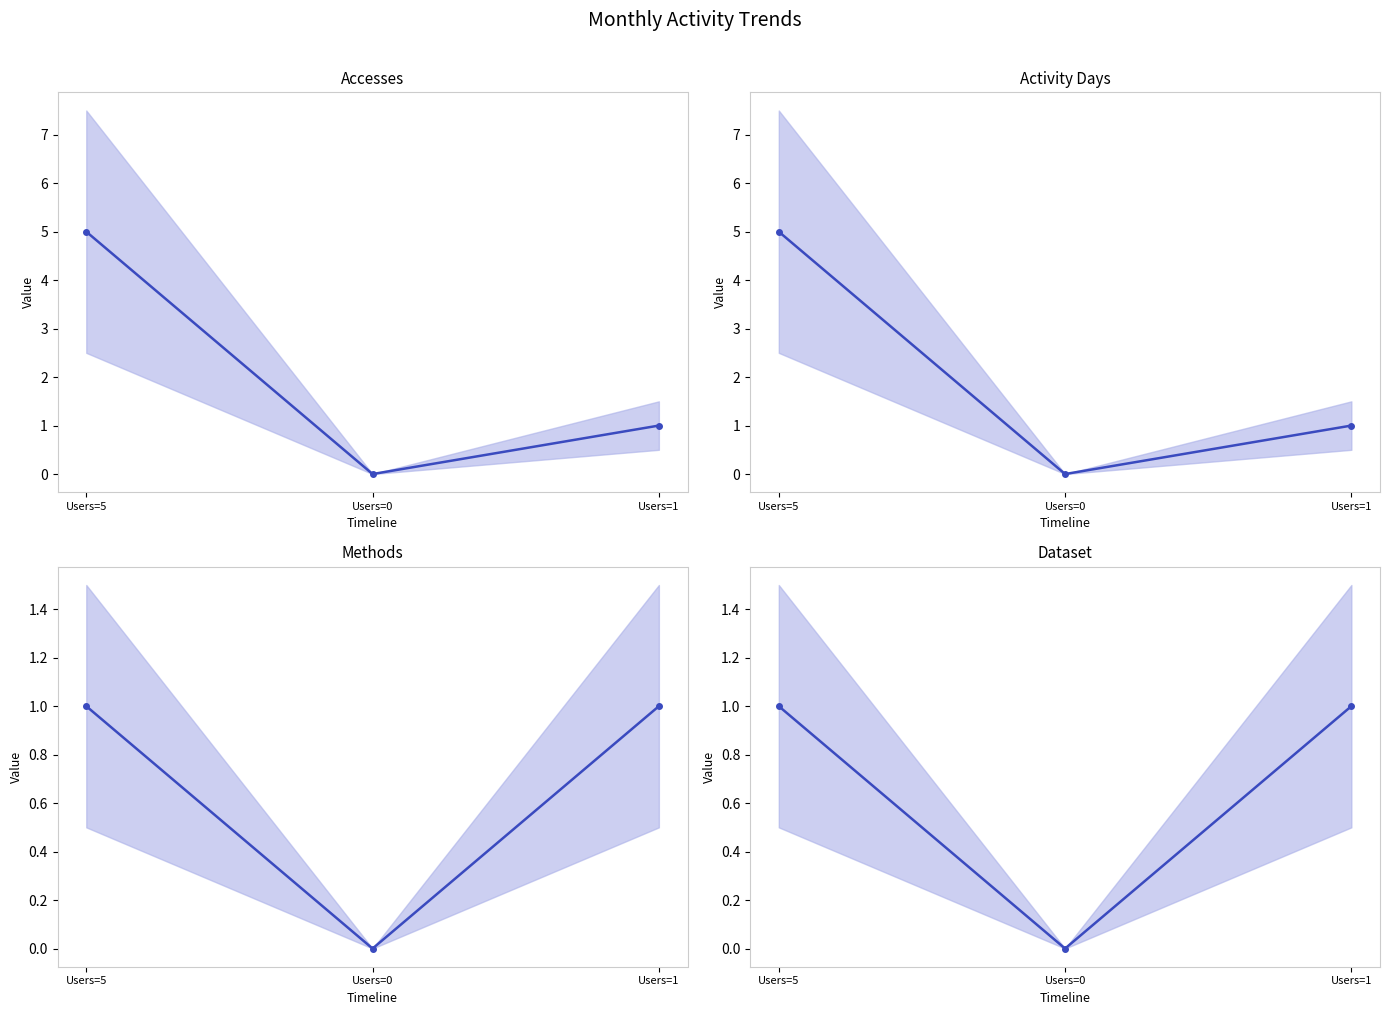

What is the sum of the Activity Days values at Users=1 and Users=5?

6